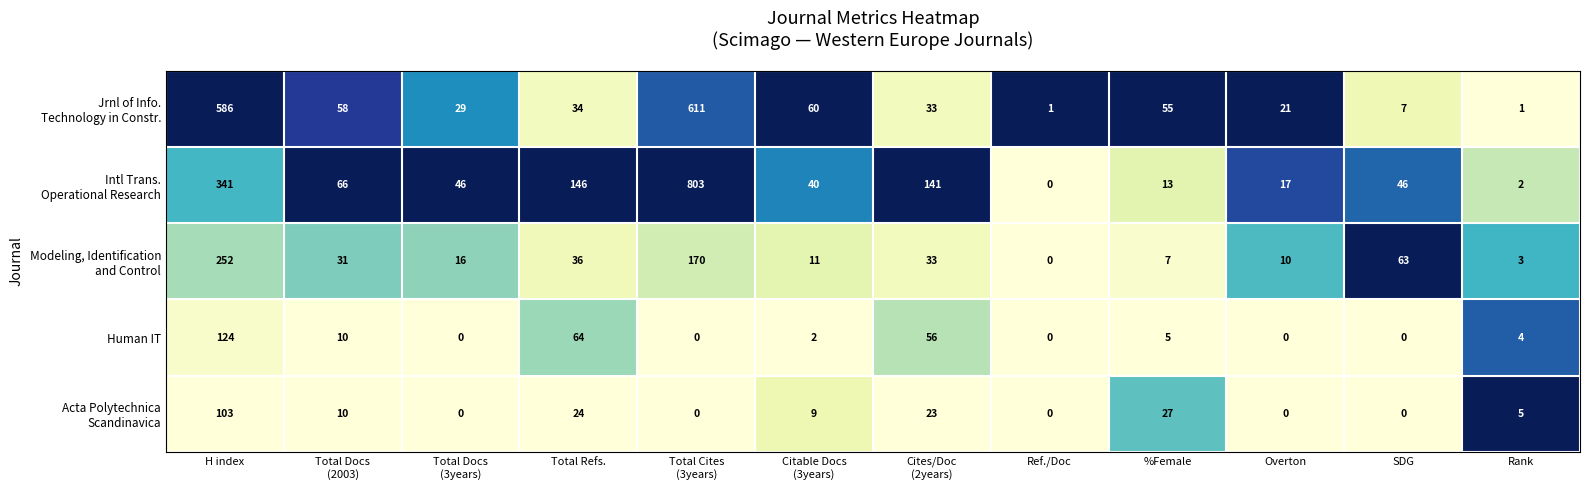

The value of Human IT at Total Refs. is 25. True or false?

False